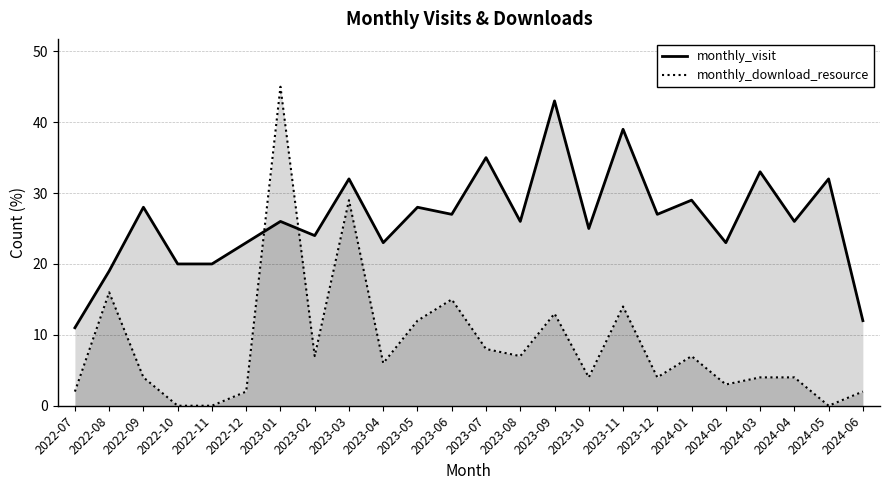

At which label is monthly_download_resource closest to 22?

2022-08